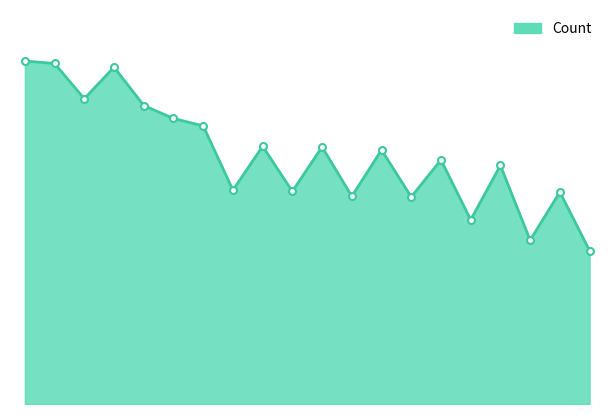

Is this an area chart (filled region under the line)?

Yes